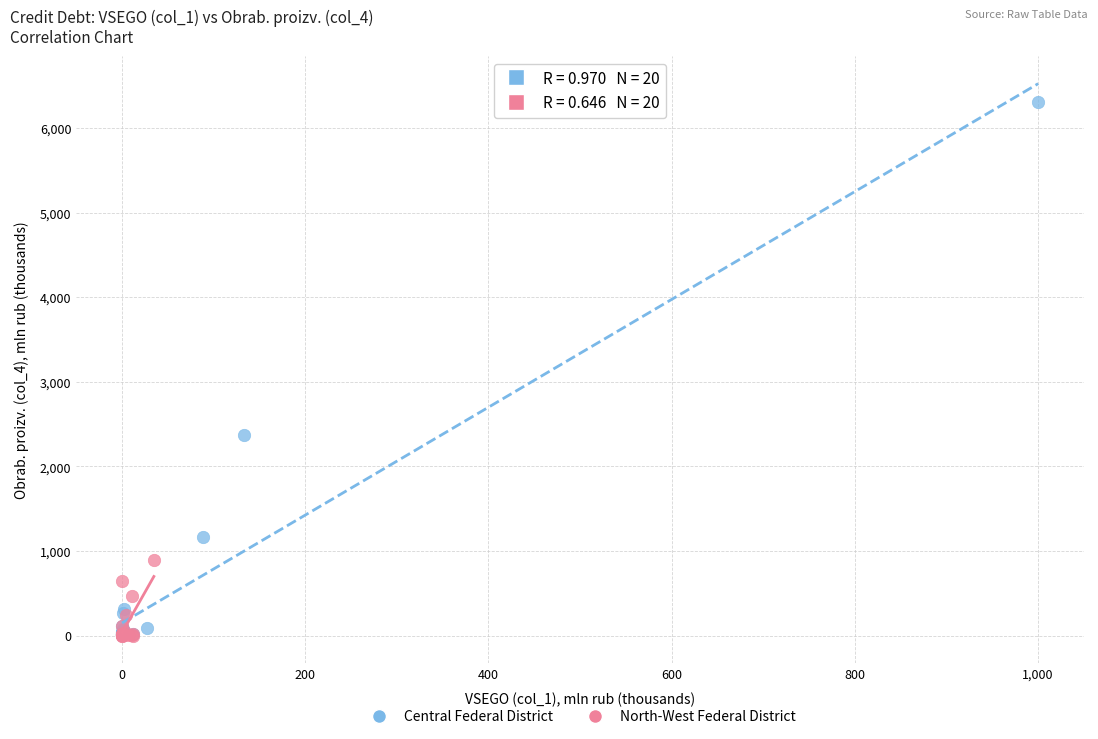

Which series has the largest Y range (max minus min)?

Central Federal District